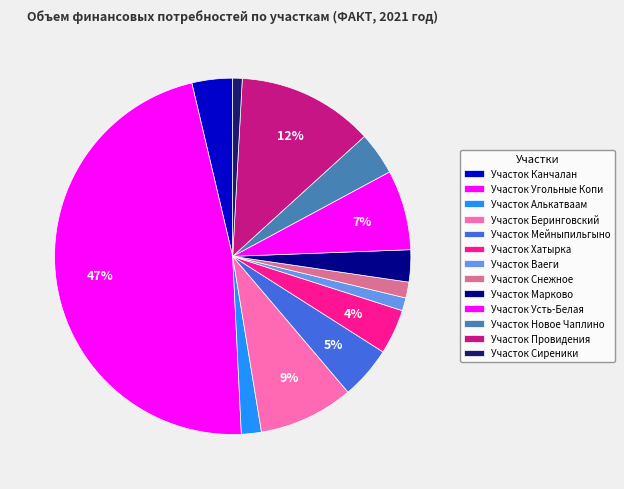

Approximately how many times larger is the value at Участок Алькатваам compared to Участок Снежное?

1.3